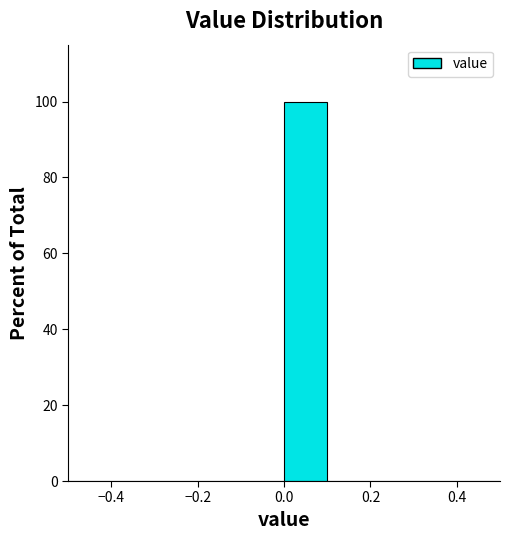

Reading left to right, list every bar in this chart as the range it spans on the x-axis followed by its height. The values are not printed on the chart, so give them approximately, as read against the axis.

-0.5 to -0.4: 0
-0.4 to -0.3: 0
-0.3 to -0.2: 0
-0.2 to -0.1: 0
-0.1 to 0.0: 0
0.0 to 0.1: 100
0.1 to 0.2: 0
0.2 to 0.3: 0
0.3 to 0.4: 0
0.4 to 0.5: 0